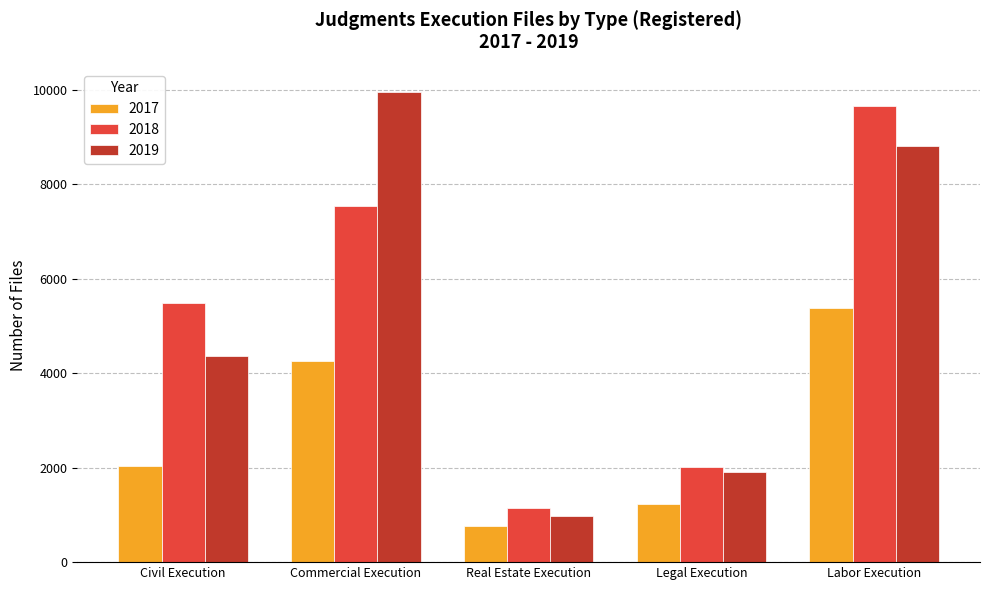

Between Civil Execution and Commercial Execution, which series saw the biggest shift?

2019